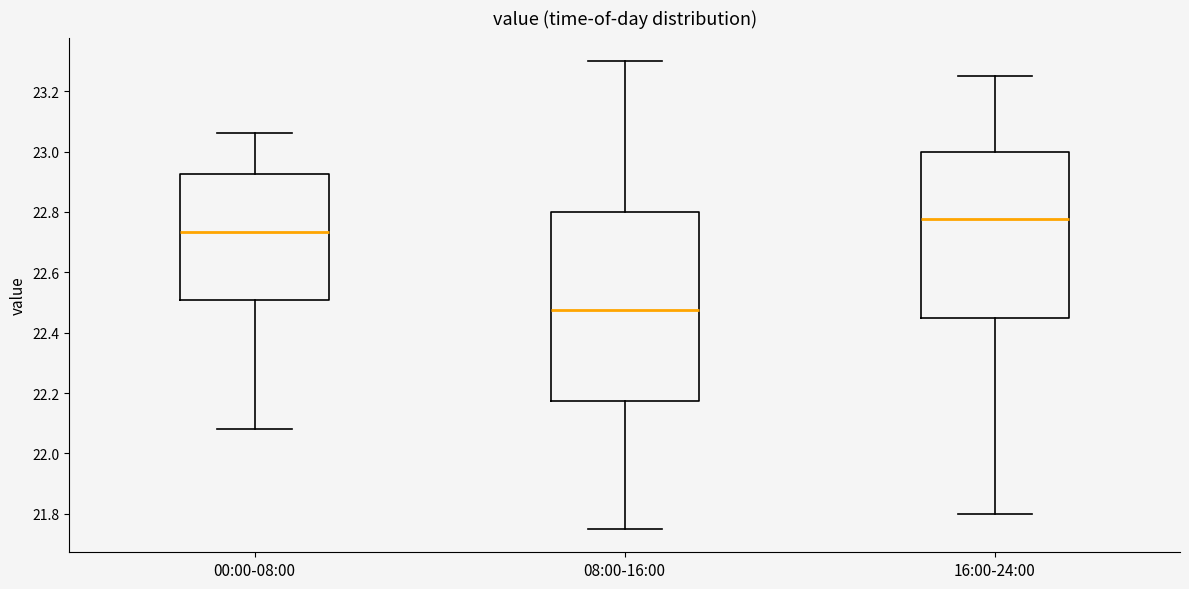

Reading left to right, transcribe this box plot: for each box, give where its median line is, the range the box spans, and where its two whiskers end, as read against the y-axis. The values are not printed on the chart, so give them approximately, as read against the axis.

00:00-08:00: median 22.74, box 22.50 to 22.92, whiskers 22.08 to 23.06
08:00-16:00: median 22.48, box 22.18 to 22.80, whiskers 21.76 to 23.30
16:00-24:00: median 22.78, box 22.46 to 23.00, whiskers 21.80 to 23.26